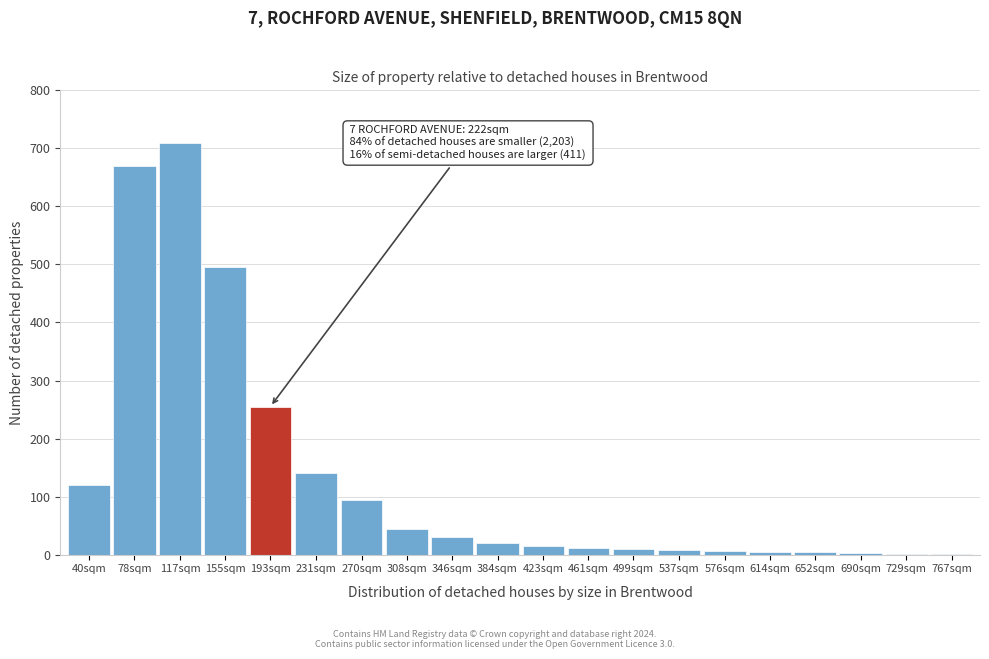

The chart shows a value of 10 at 499sqm. True or false?

True